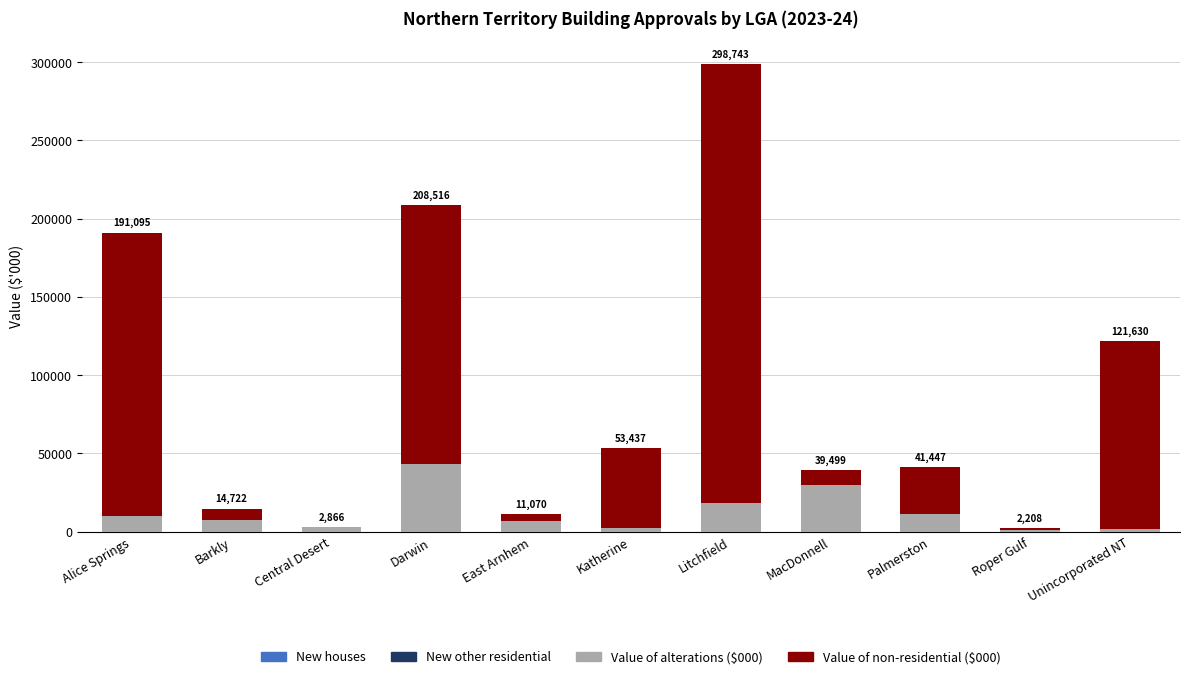

At which category is the sum across all series the highest?

Litchfield